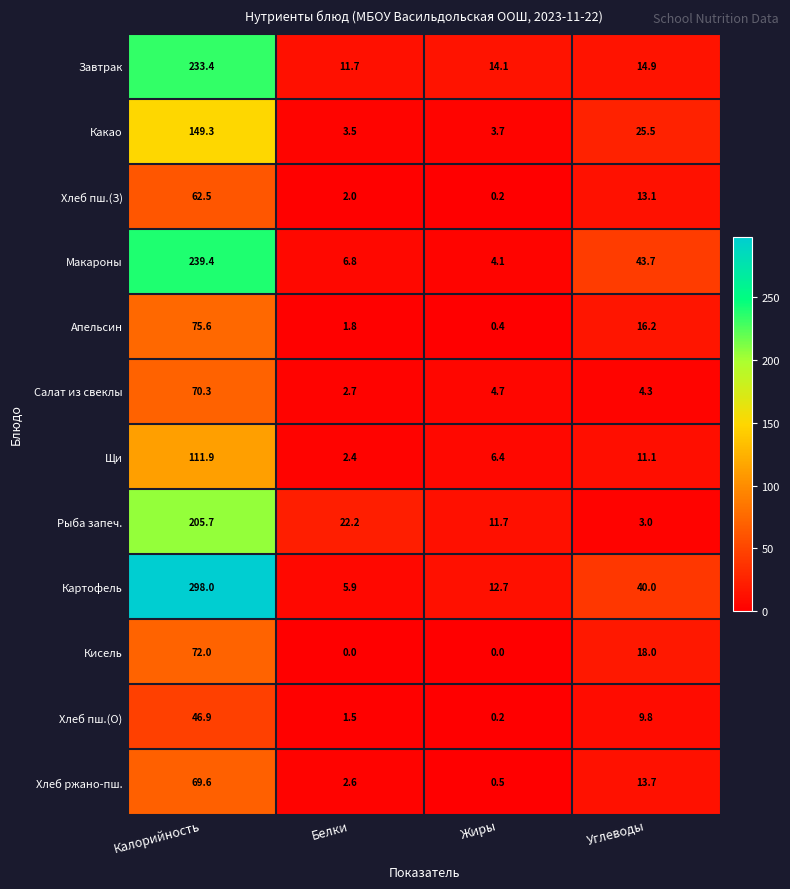

Rank the categories by Картофель value from highest to lowest.

Калорийность, Углеводы, Жиры, Белки